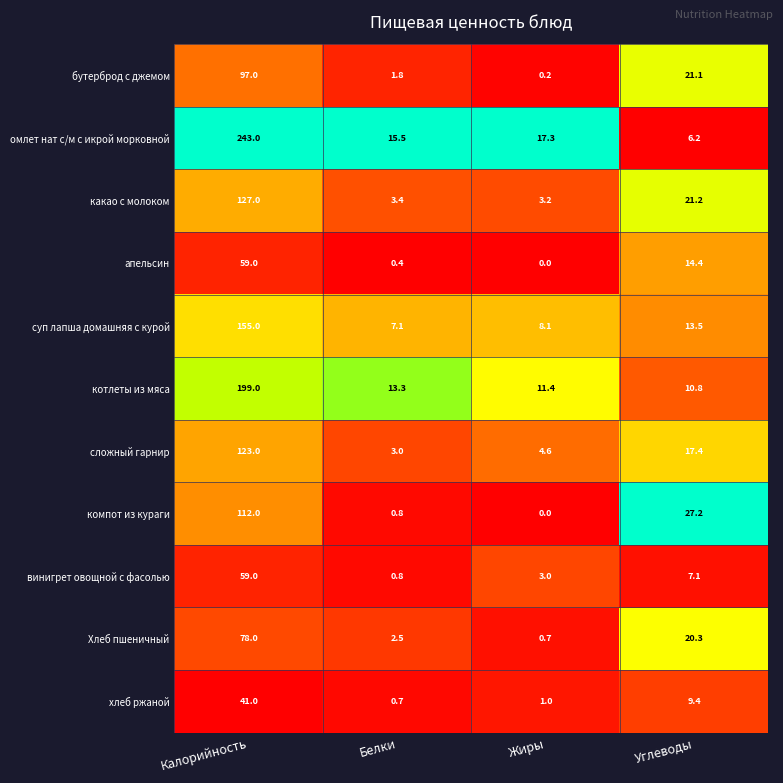

At which category is the sum across all series the highest?

Калорийность